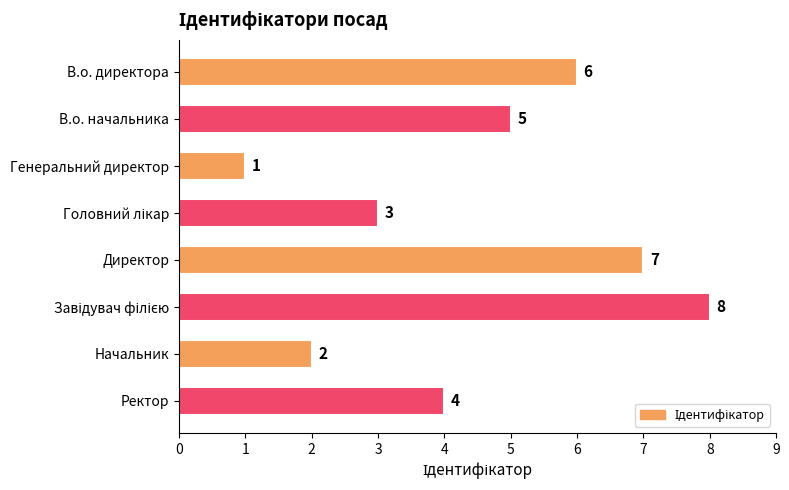

Does the chart contain any negative values?

No